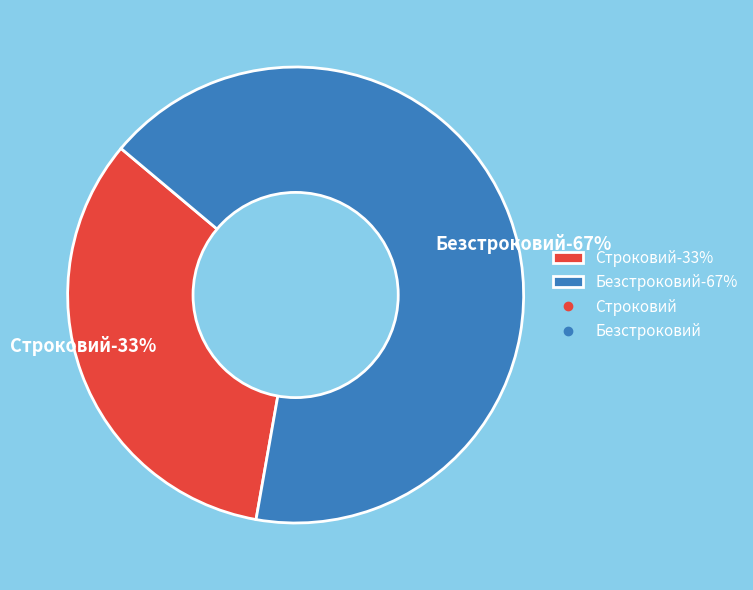

How many segments does this pie chart have?

2